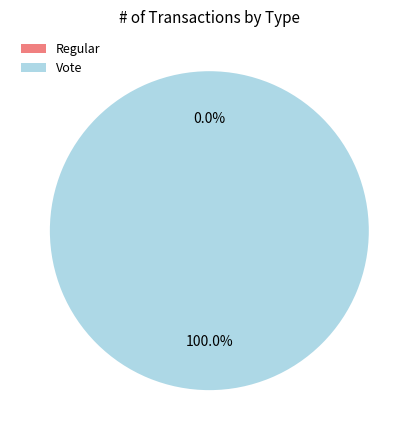

The Regular slice represents 0% of the pie. True or false?

True